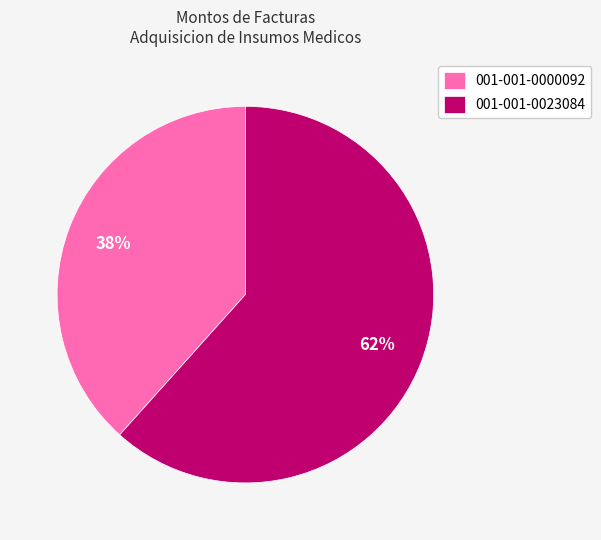

What percentage is the 001-001-0023084 slice, to the nearest percent?

62%